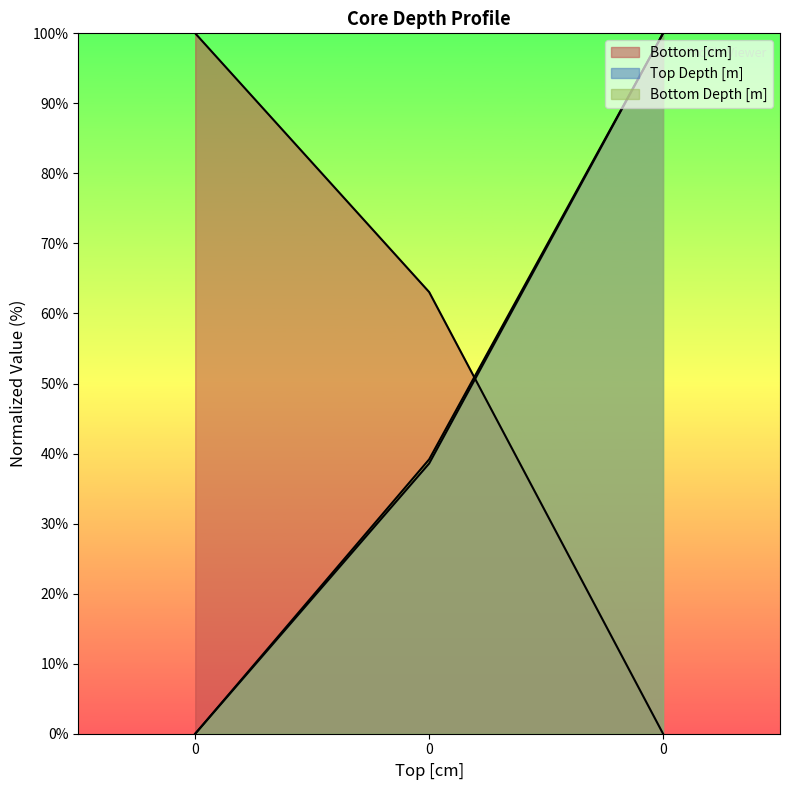

Reading right to left, what are all the values shown in this chart?

Bottom [cm]: 0=0.0	0=63.1	0=100.0
Top Depth [m]: 0=100.0	0=38.6	0=0.0
Bottom Depth [m]: 0=100.0	0=39.2	0=0.0